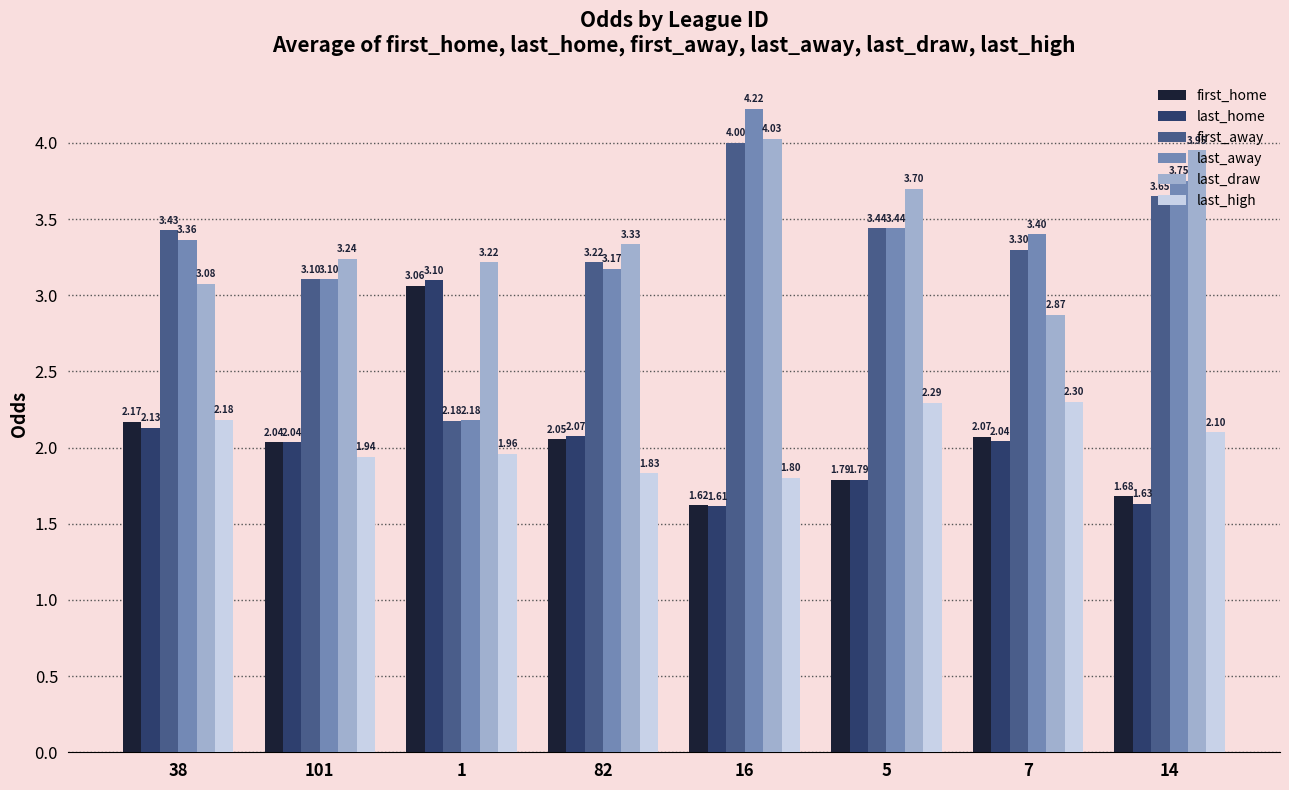

How many bars are there in total?

48